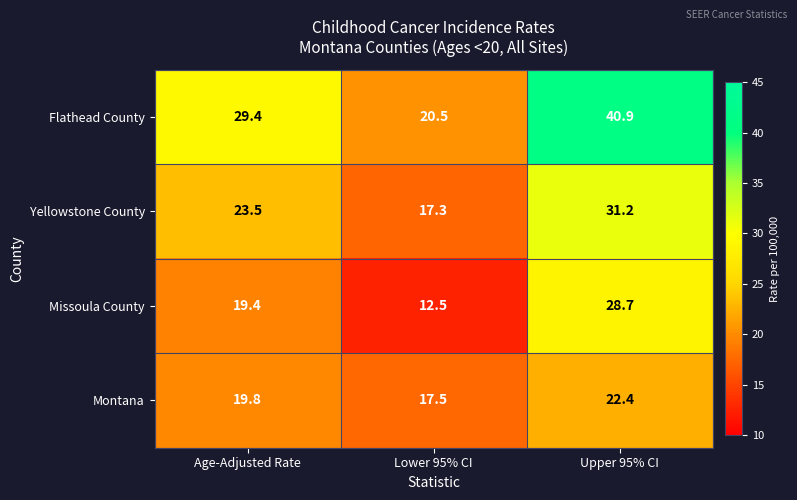

At Age-Adjusted Rate, list the series in order from smallest to largest.

Missoula County, Montana, Yellowstone County, Flathead County